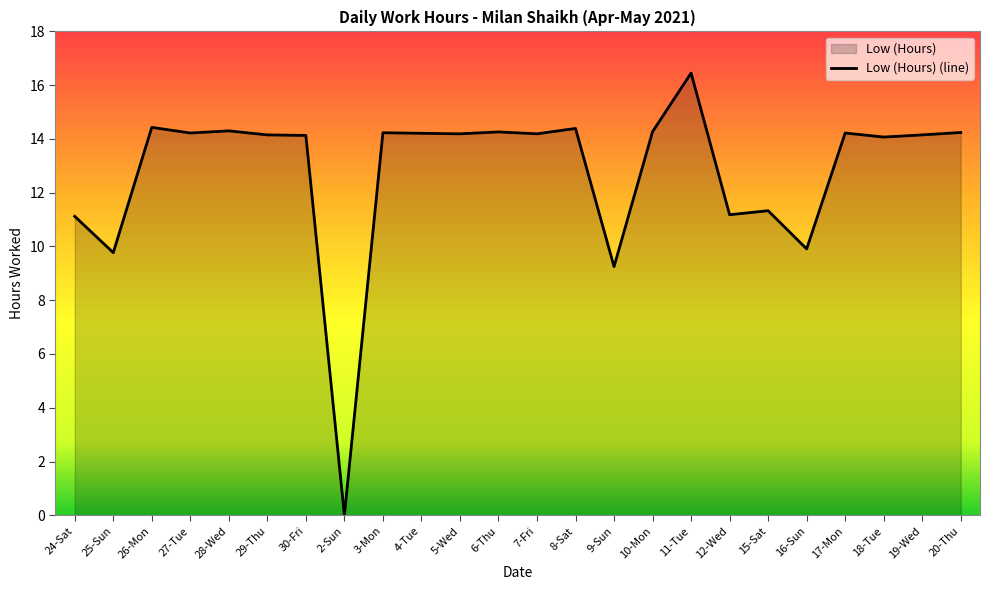

Where is the first local maximum?

26-Mon